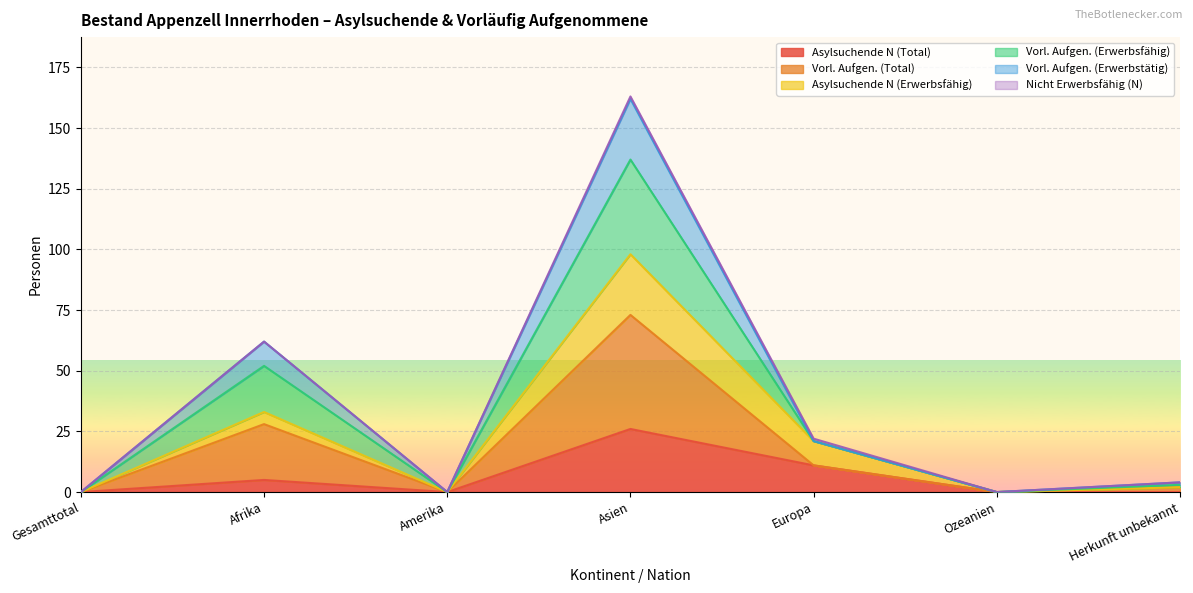

At which category is the sum across all series the highest?

Asien